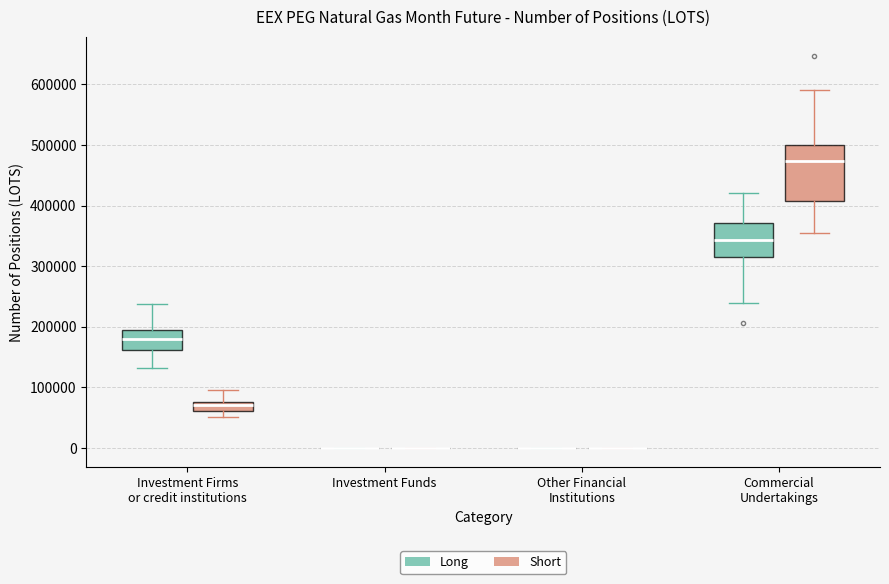

Which box is the tallest, from its lower edge to its upper edge?

Commercial Undertakings (Short)